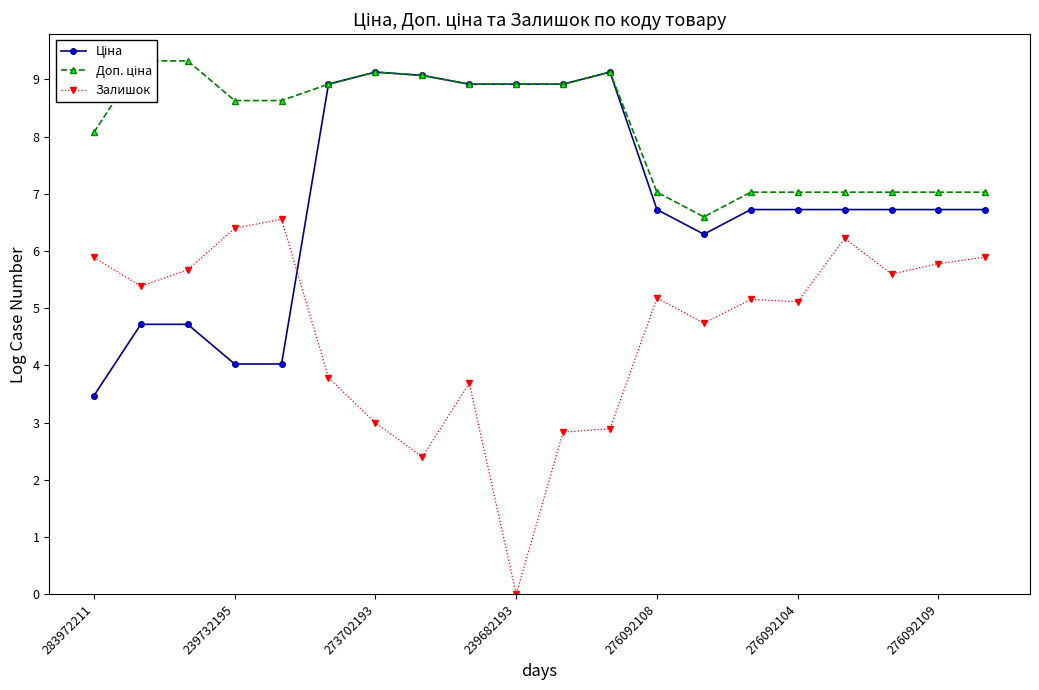

Which series has the largest total across all categories?

Доп. ціна